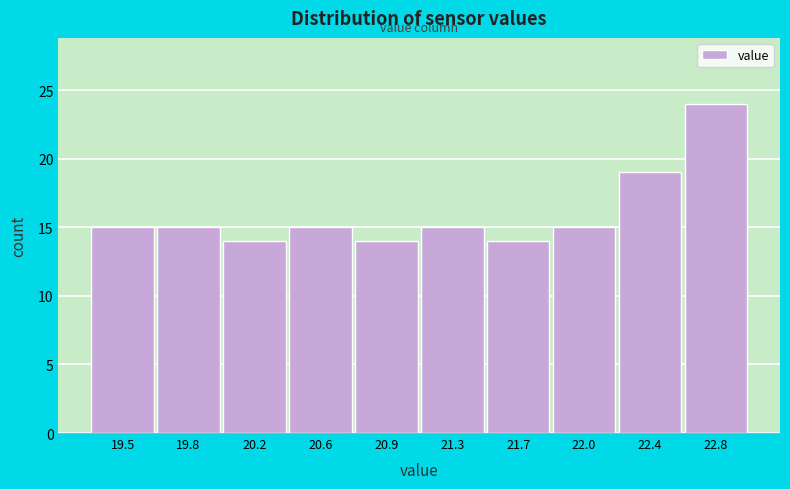

Reading left to right, list all the values displayed in this chart.

19.5=15	19.8=15	20.2=14	20.6=15	20.9=14	21.3=15	21.7=14	22.0=15	22.4=19	22.8=24